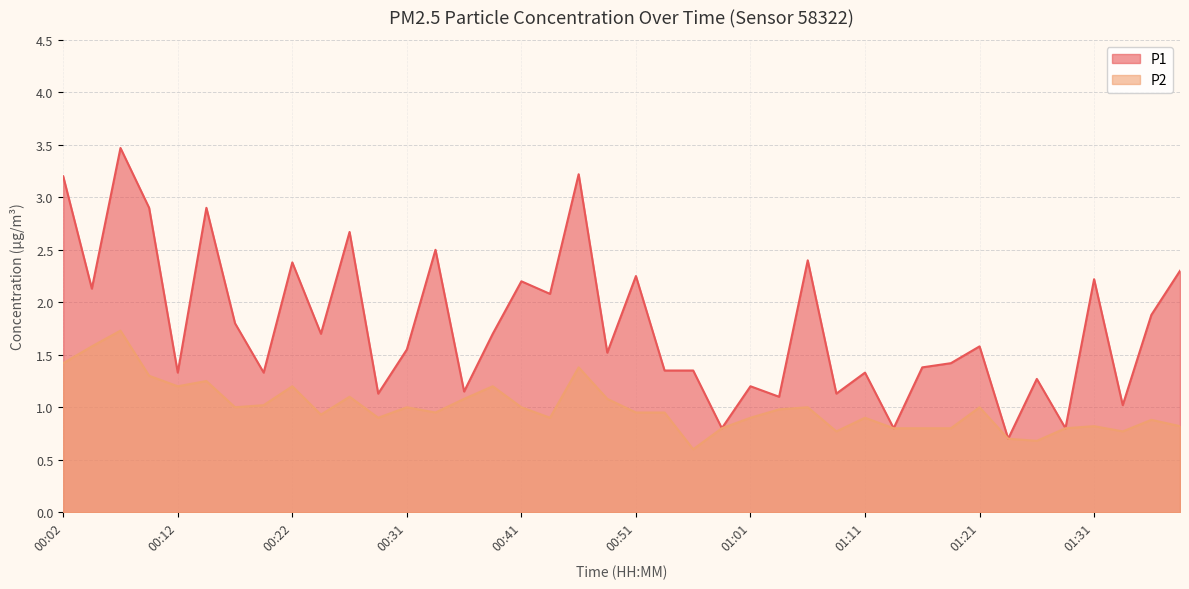

Where does the P1 series first go above 1?

00:02